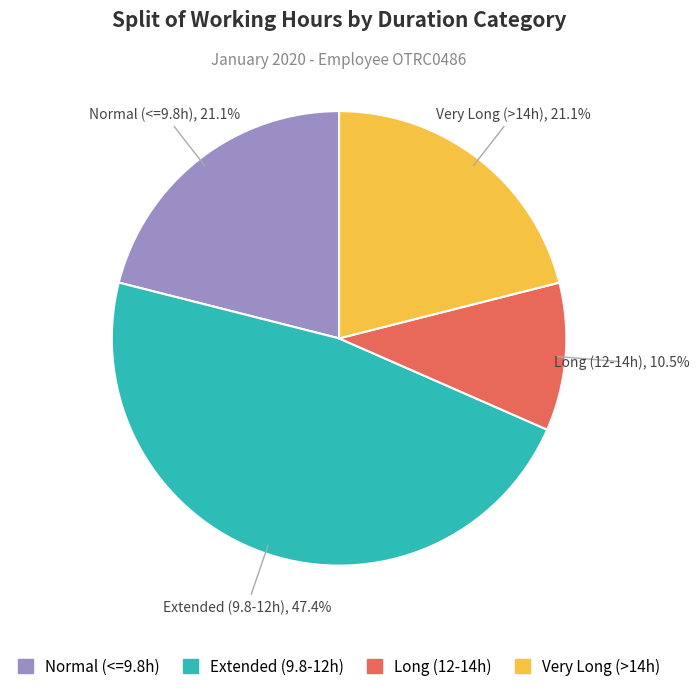

Which slice is the smallest?

Long (12-14h)